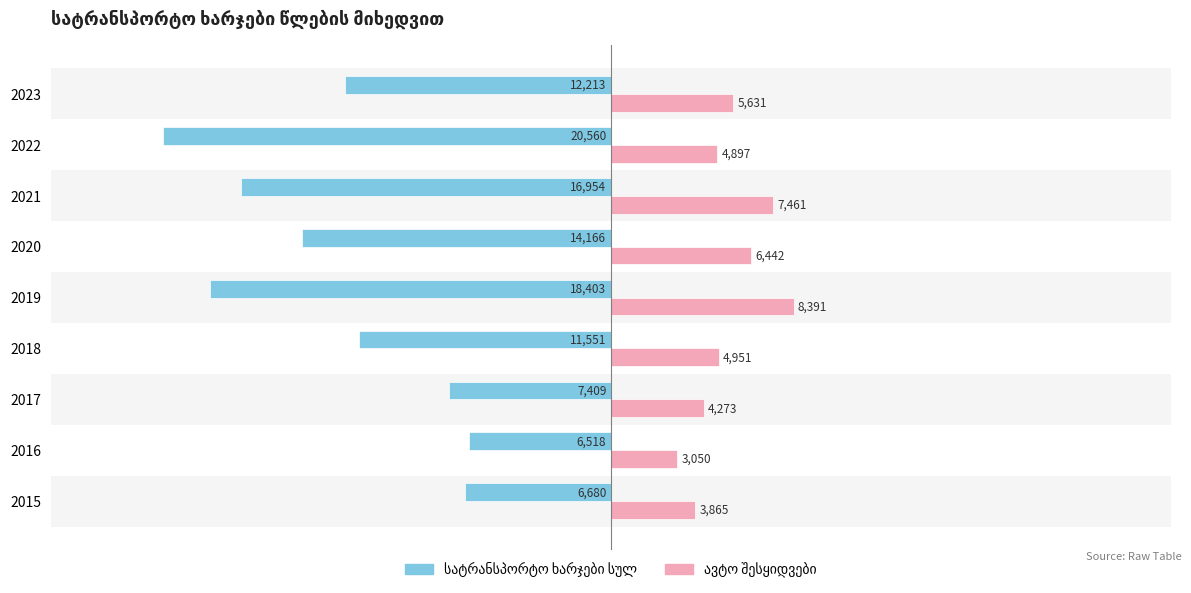

What is the greatest value displayed?

8390.9